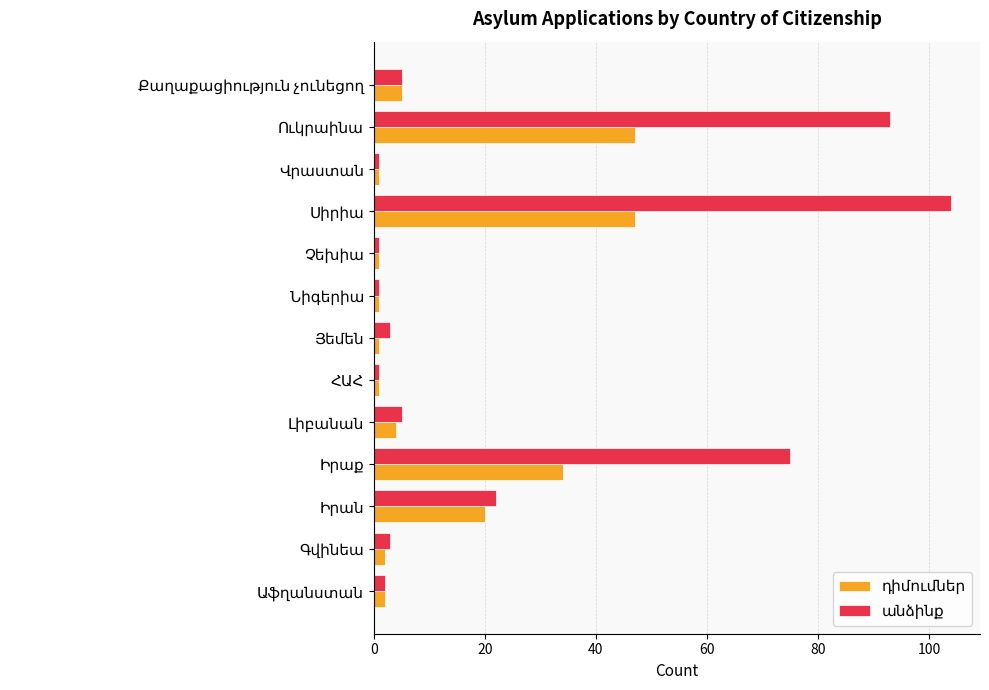

What is the maximum value shown in the chart?

104